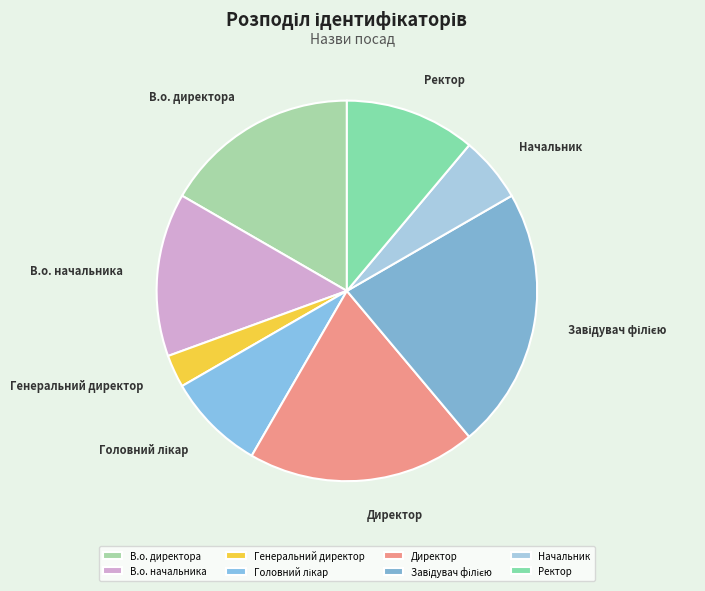

How many segments does this pie chart have?

8